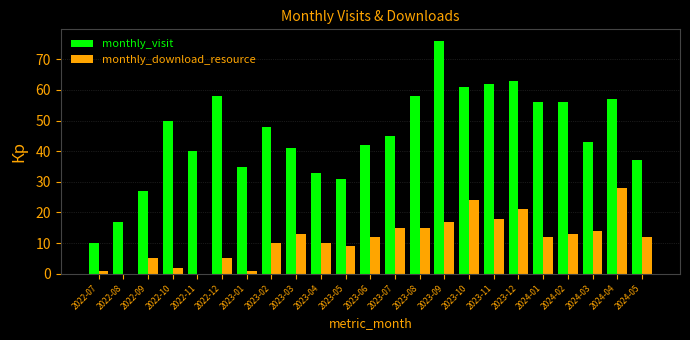

The value of monthly_visit at 2024-04 is 39. True or false?

False